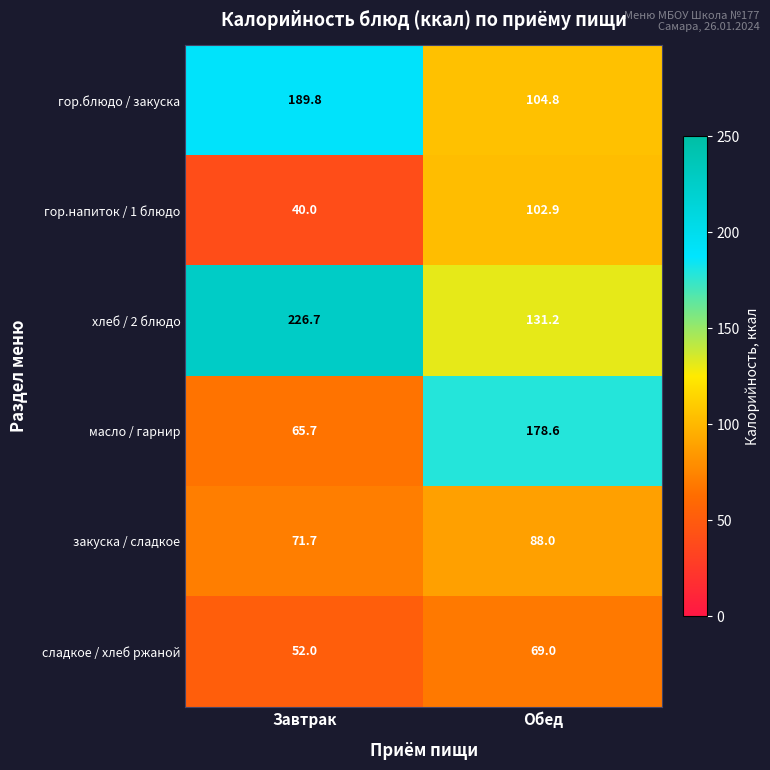

Reading left to right, list all the values displayed in this chart.

гор.блюдо / закуска: Завтрак=189.8	Обед=104.8
гор.напиток / 1 блюдо: Завтрак=40.0	Обед=102.9
хлеб / 2 блюдо: Завтрак=226.7	Обед=131.2
масло / гарнир: Завтрак=65.7	Обед=178.6
закуска / сладкое: Завтрак=71.7	Обед=88.0
сладкое / хлеб ржаной: Завтрак=52.0	Обед=69.0